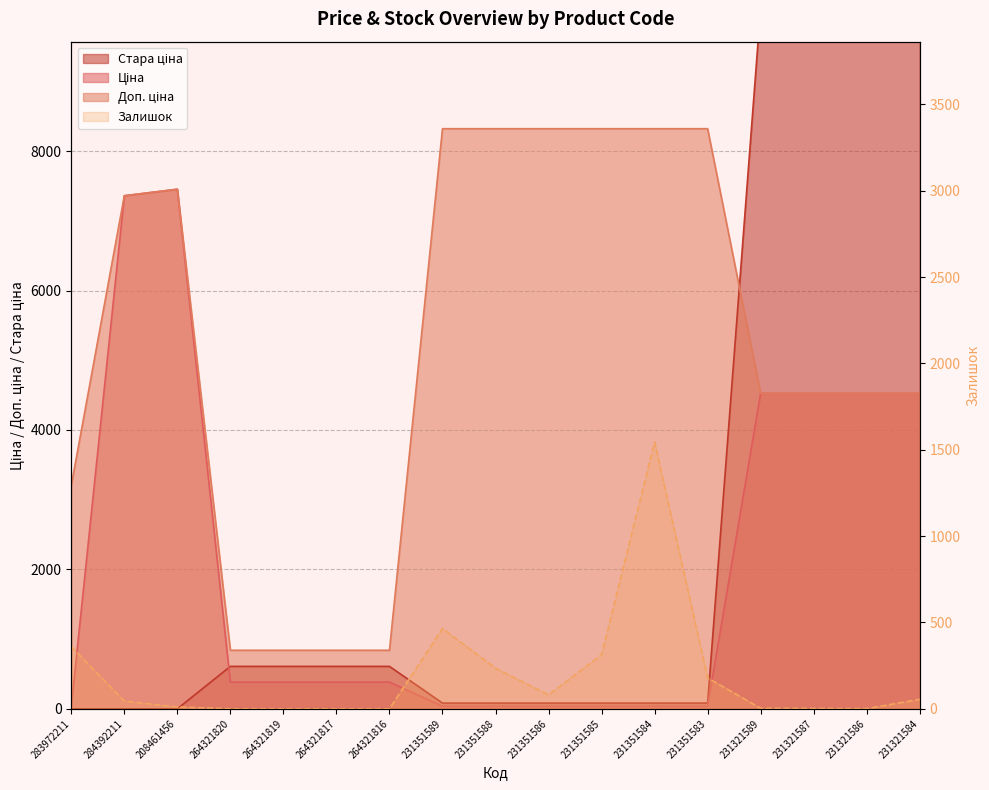

Rank the series by their maximum value, from highest to lowest.

Стара ціна, Доп. ціна, Ціна, Залишок